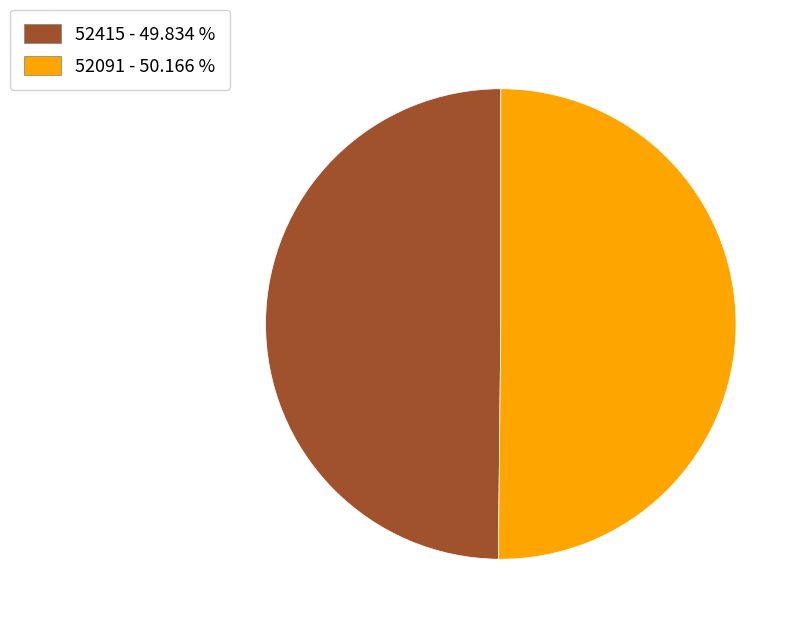

True or false: 52091 accounts for 99% of the total.

False